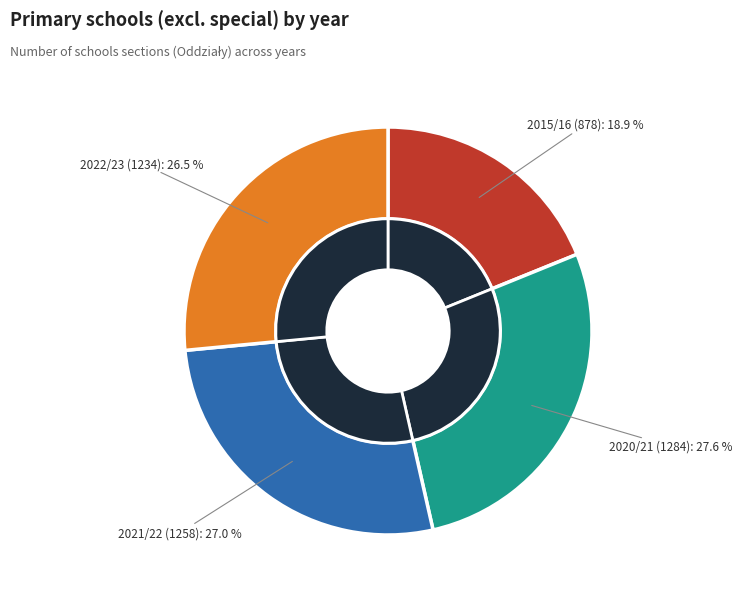

Combined, what portion of the pie is 2020/21 and 2015/16?

46.5%